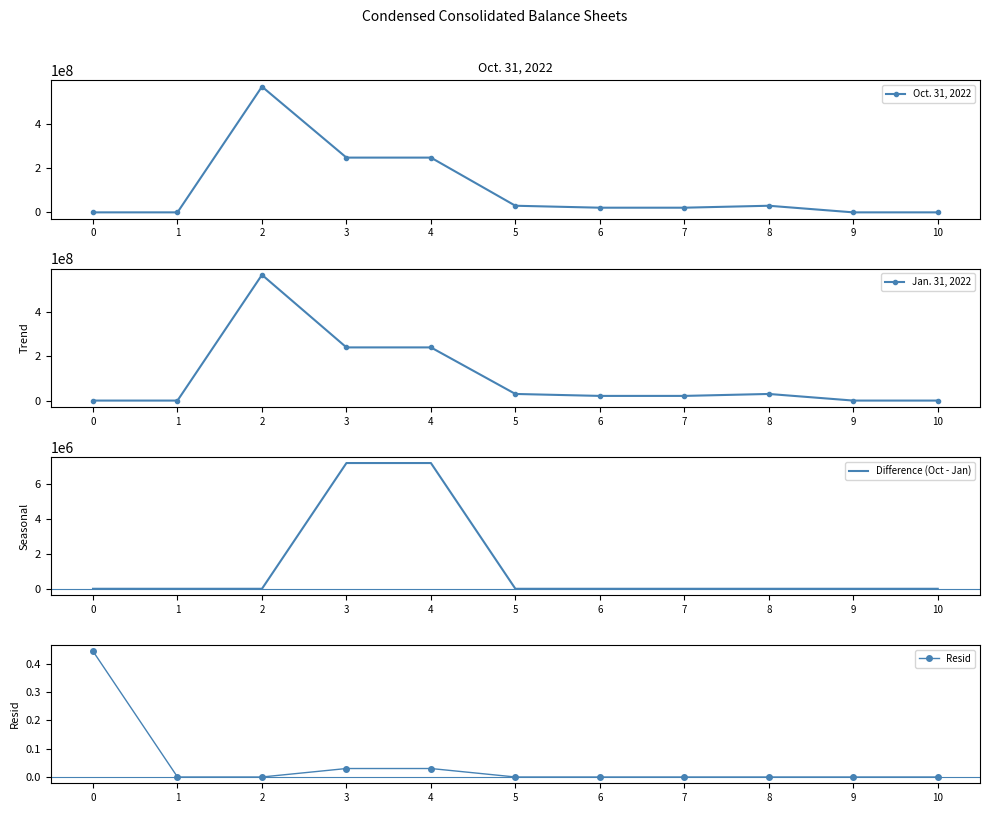

What is the value of the Oct. 31, 2022 point at the 5th from the left?

248215356.0